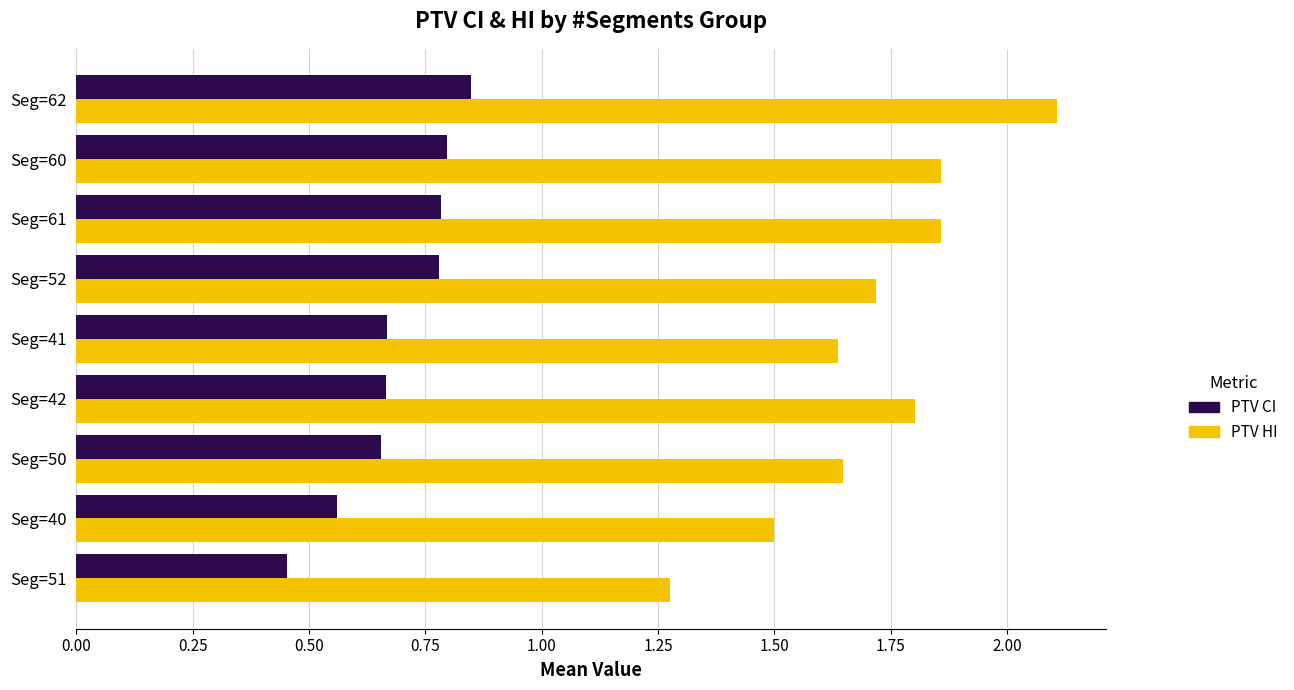

What is the difference between the maximum and second lowest values in the PTV CI series?

0.3